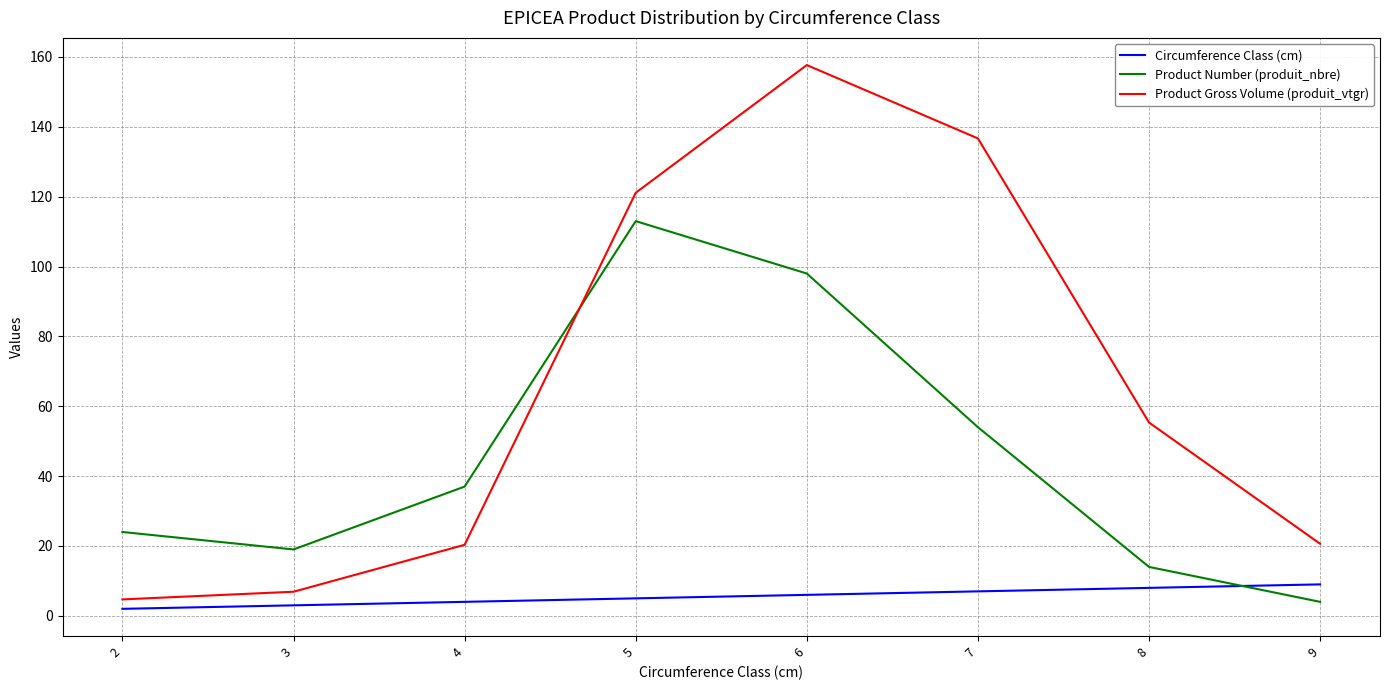

Read the Circumference Class (cm) value at 4.

4.0